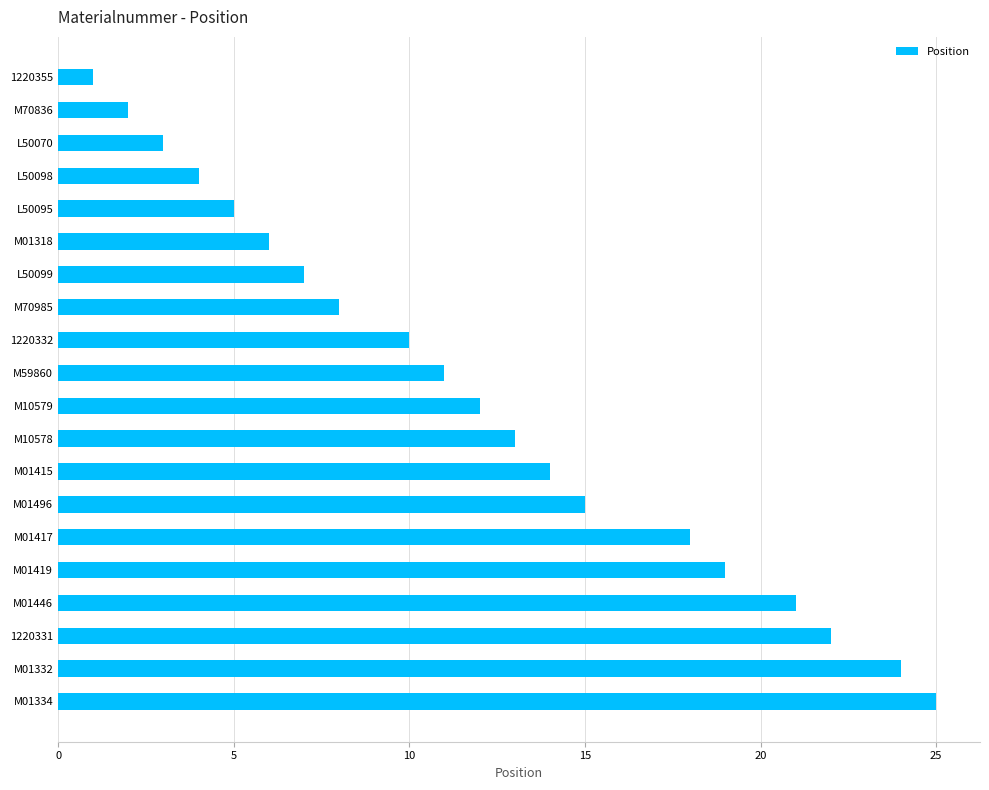

What is the greatest value displayed?

25